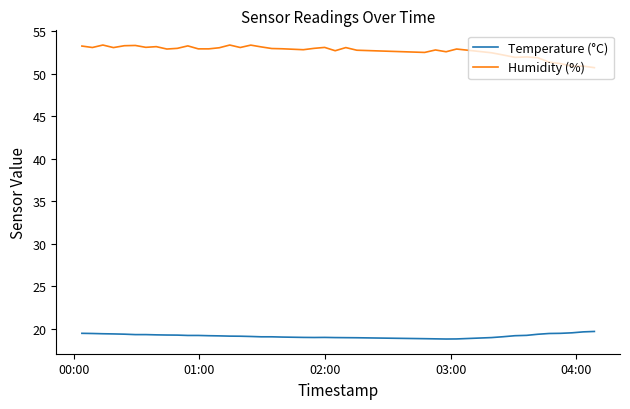

What is the difference between the maximum and minimum values in the Humidity (%) series?

2.7